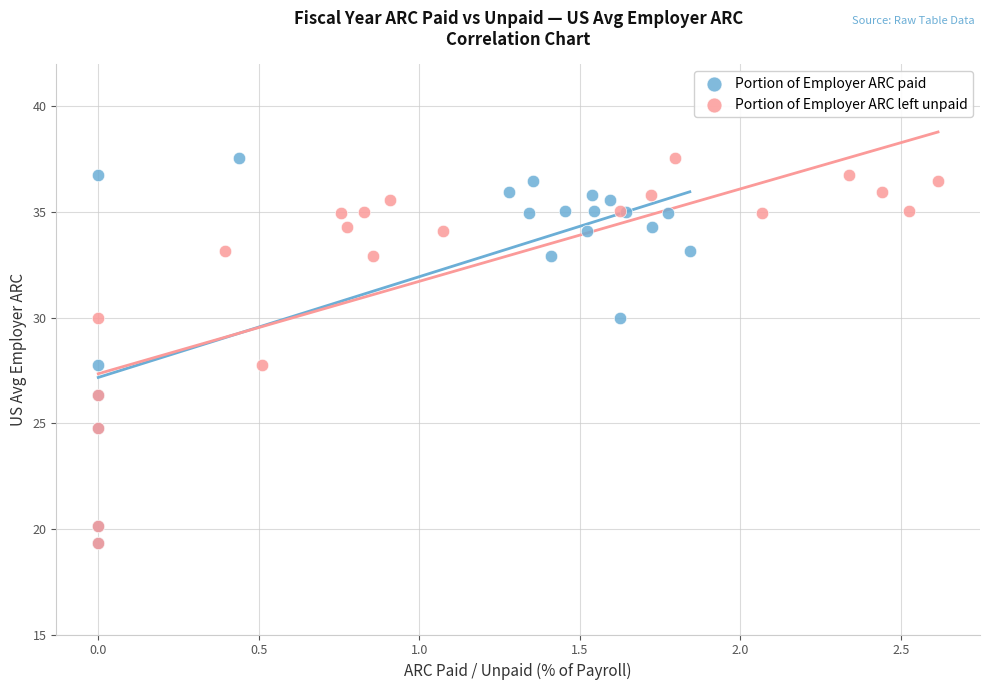

What are all the series names shown in the legend?

Portion of Employer ARC paid, Portion of Employer ARC left unpaid